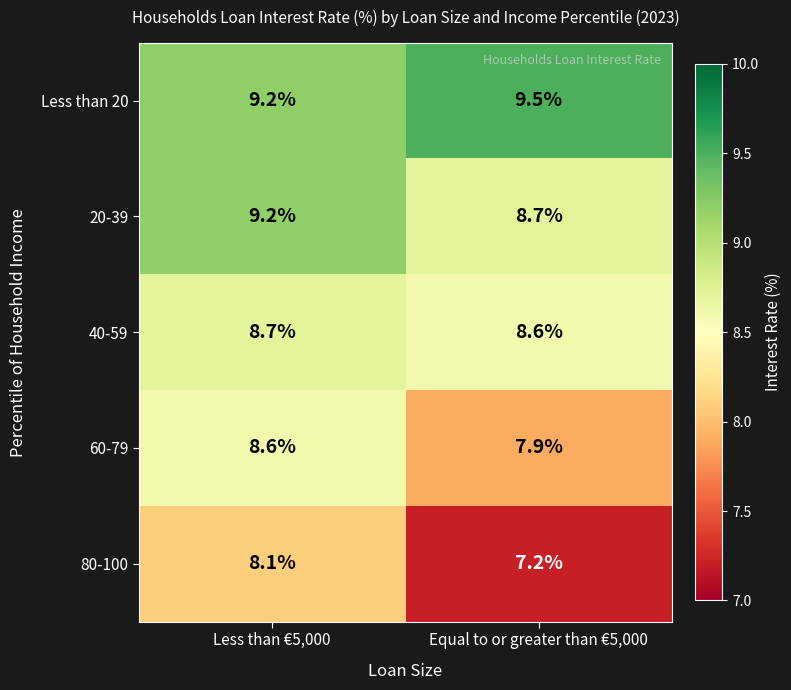

Which series has the largest total across all categories?

Less than 20